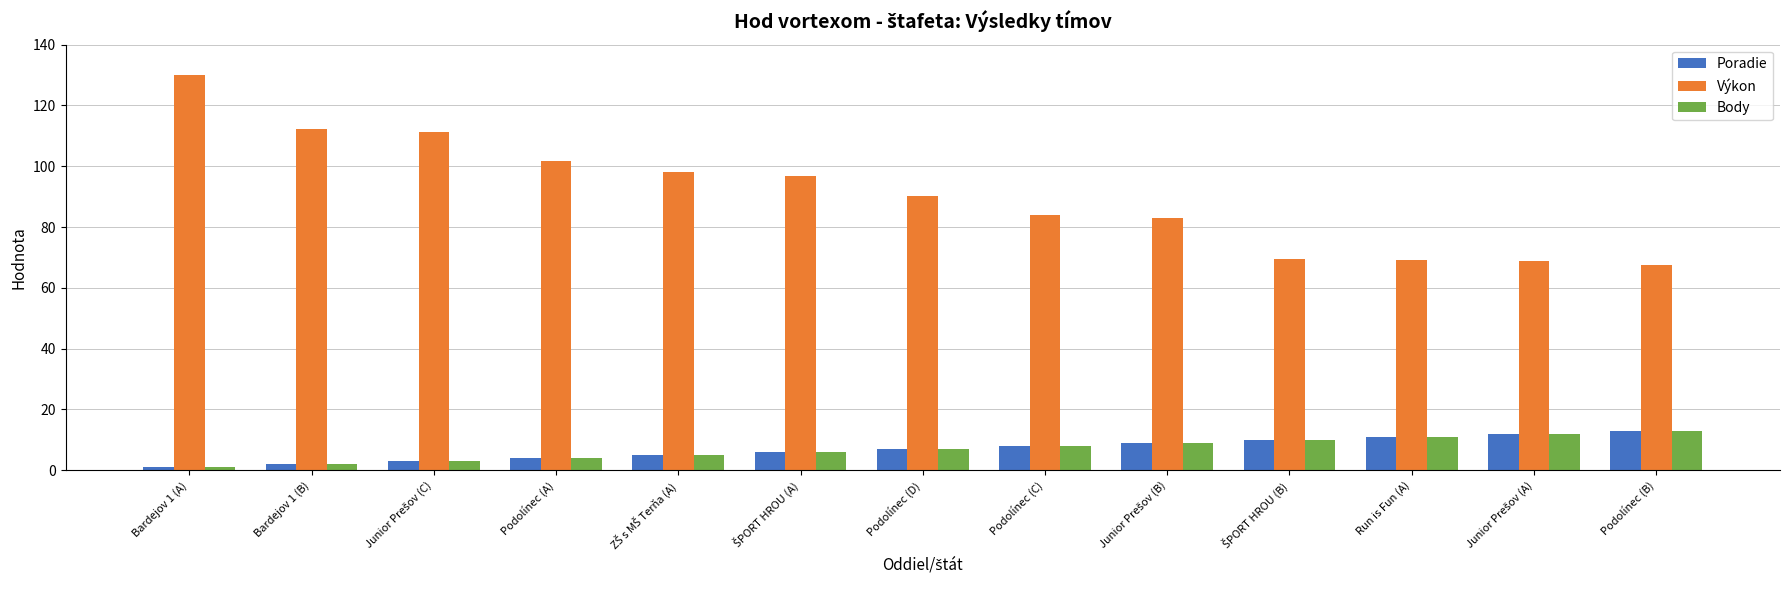

How many bars are there in total?

39